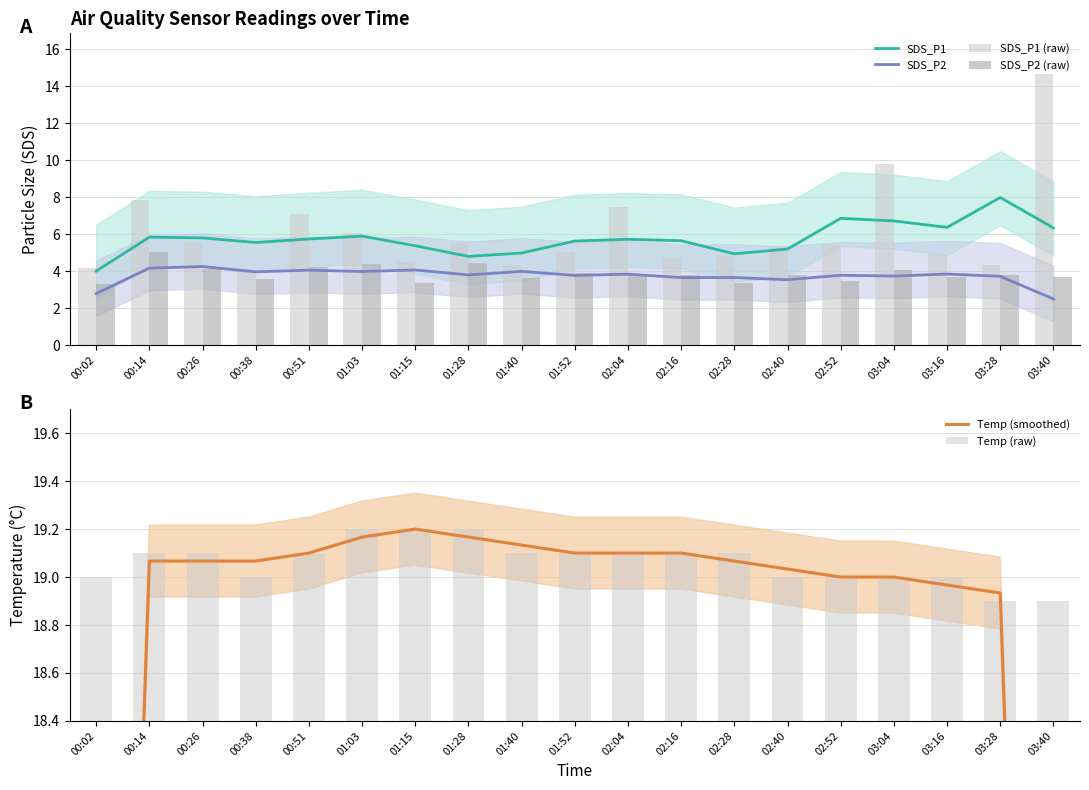

Read the SDS_P2 (raw) value at 02:04.

3.8